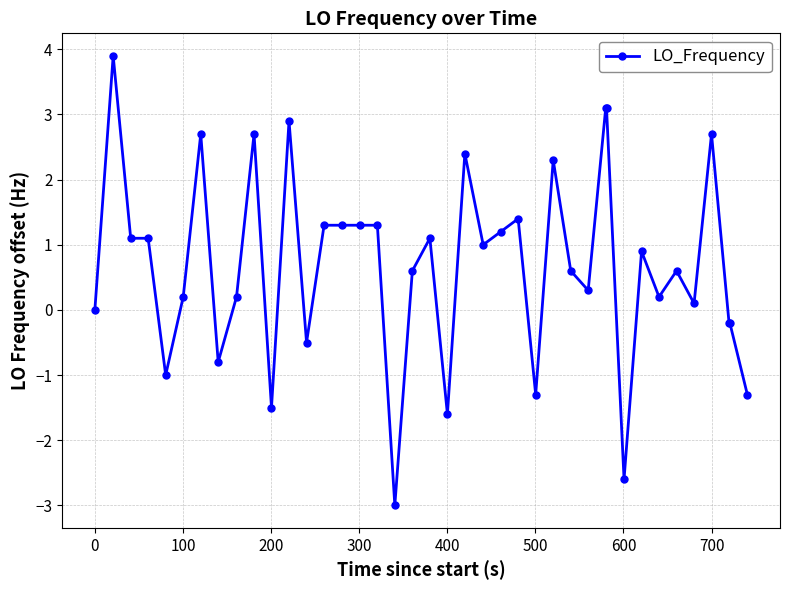

What is the average value?

0.7